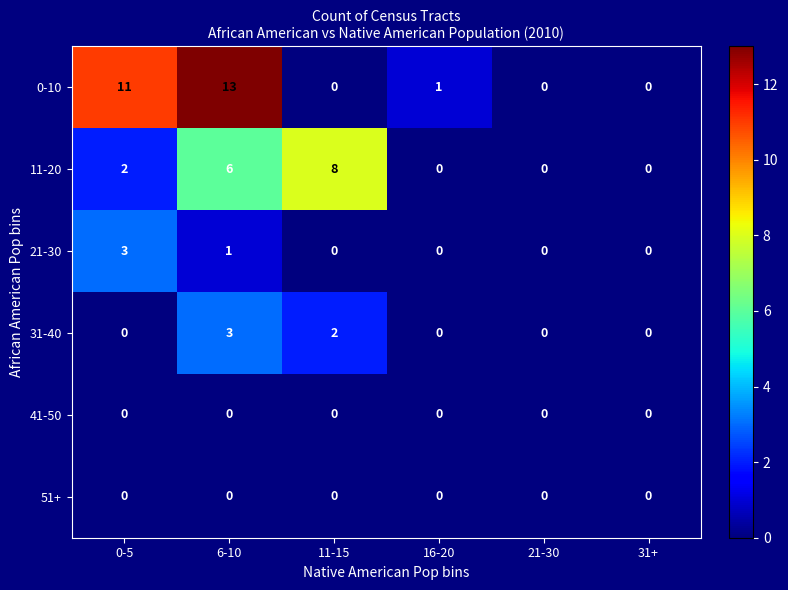

What is the difference between the second highest and minimum values in the 11-20 series?

6